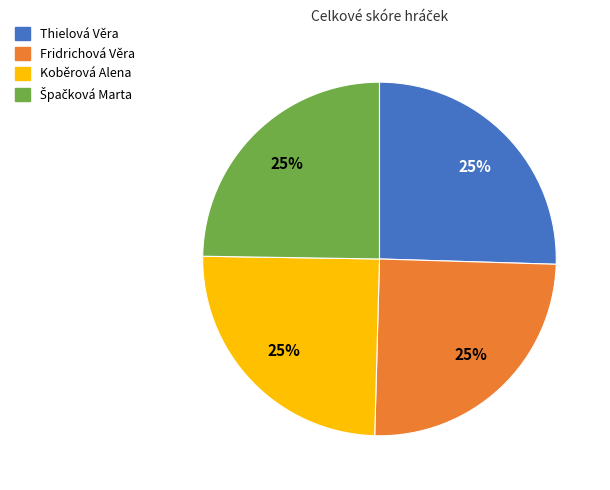

Count the number of slices in the pie.

4